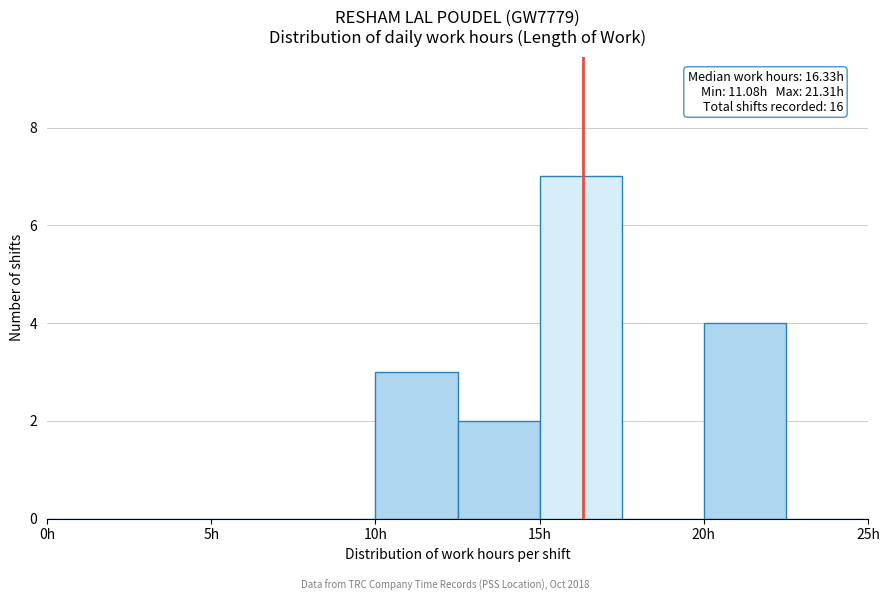

Over which range of the x-axis is the bar tallest?

15.0 to 17.5